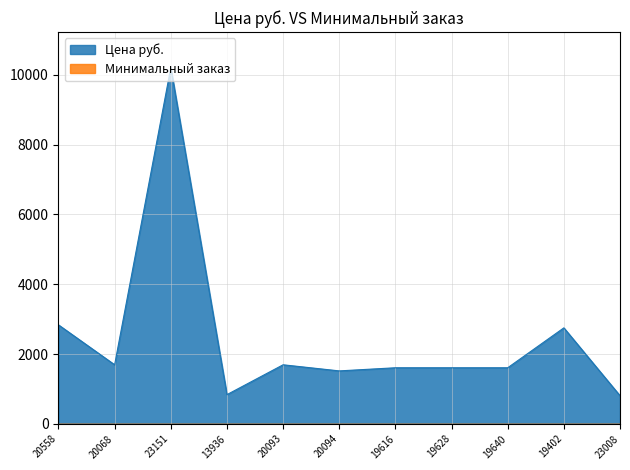

What is the maximum value shown in the chart?

10204.0